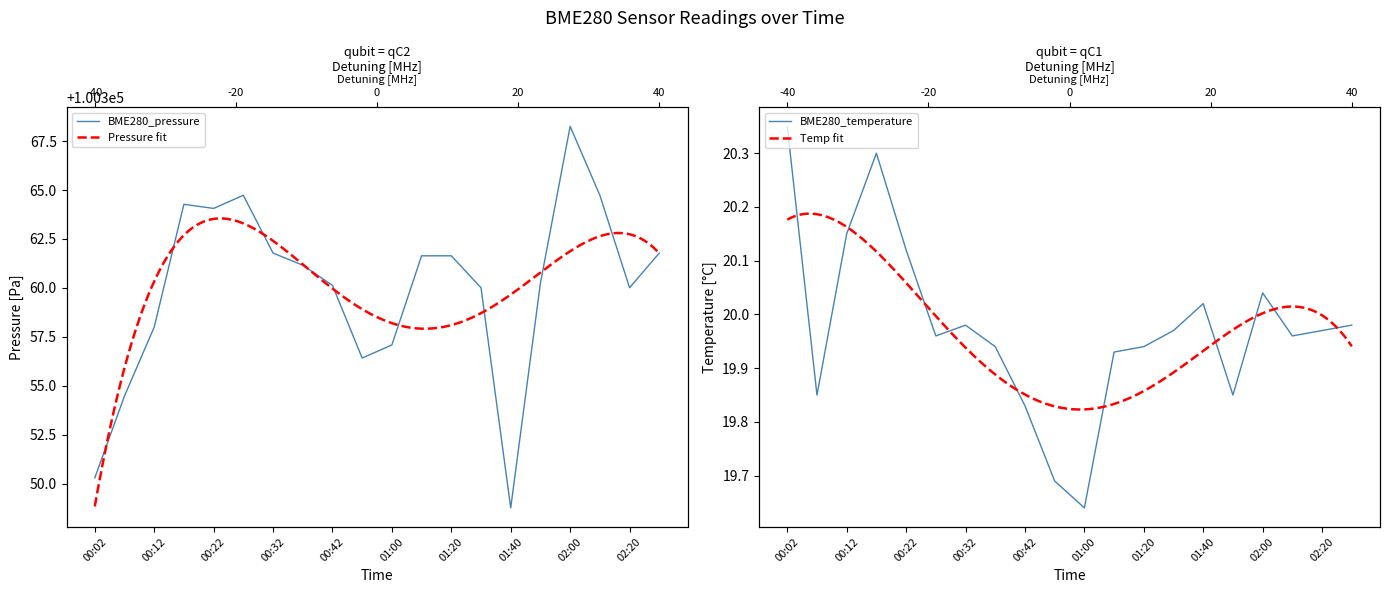

What position from the left is 00:22?

5